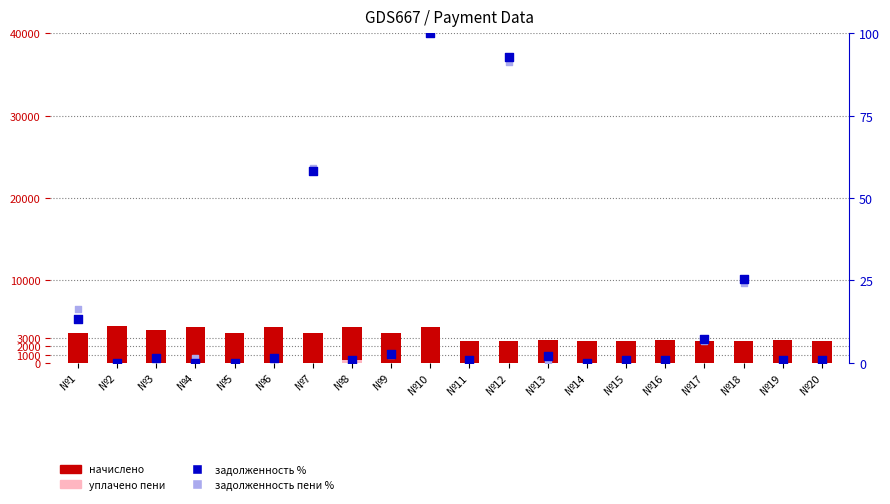

Which series has the largest total across all categories?

начислено